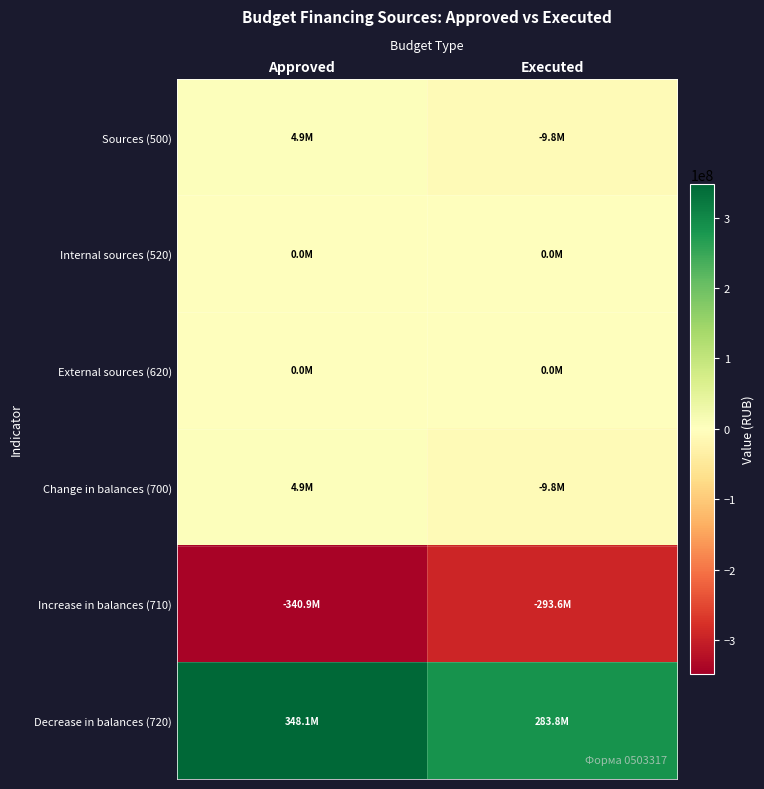

Reading right to left, transcribe all the data shown in this chart.

Sources (500): Executed=-9821806.6	Approved=4894739.7
Internal sources (520): Executed=0.0	Approved=0.0
External sources (620): Executed=0.0	Approved=0.0
Change in balances (700): Executed=-9821806.6	Approved=4894739.7
Increase in balances (710): Executed=-293609779.7	Approved=-340865733.5
Decrease in balances (720): Executed=283787973.2	Approved=348094867.2